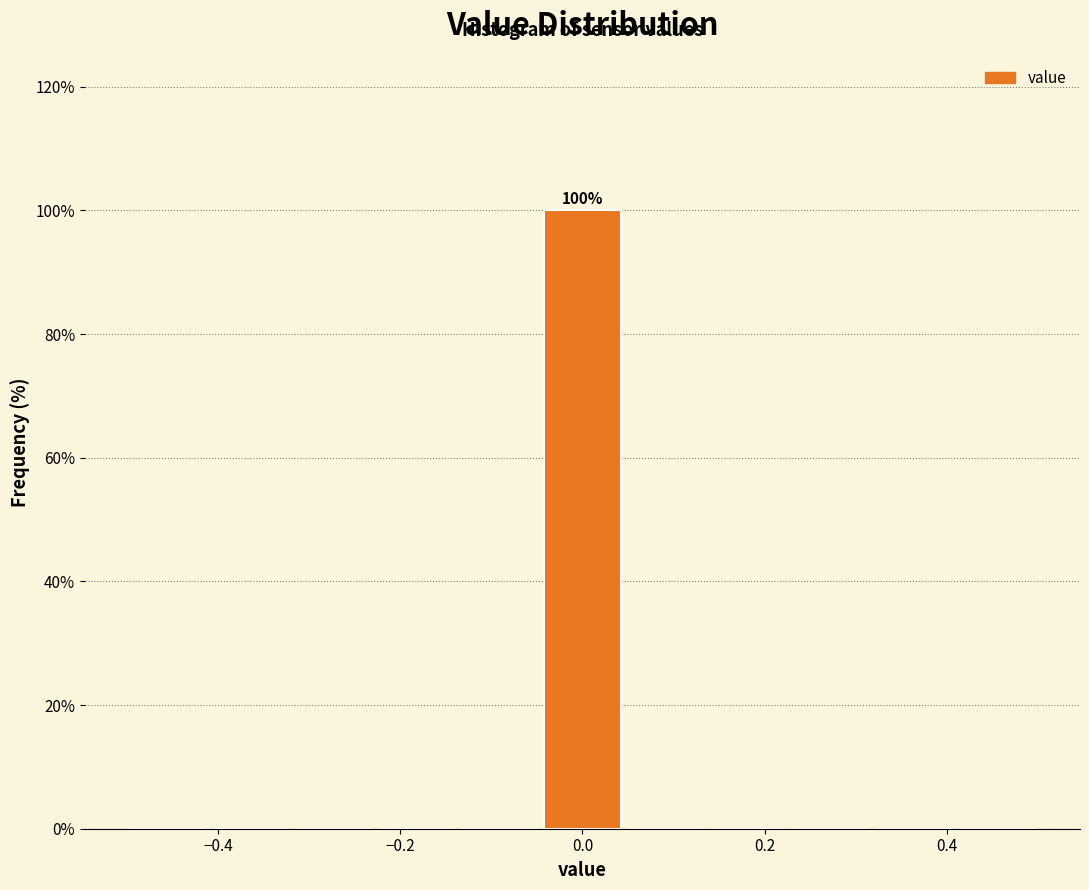

Over which range of the x-axis is the bar tallest?

-0.04 to 0.04